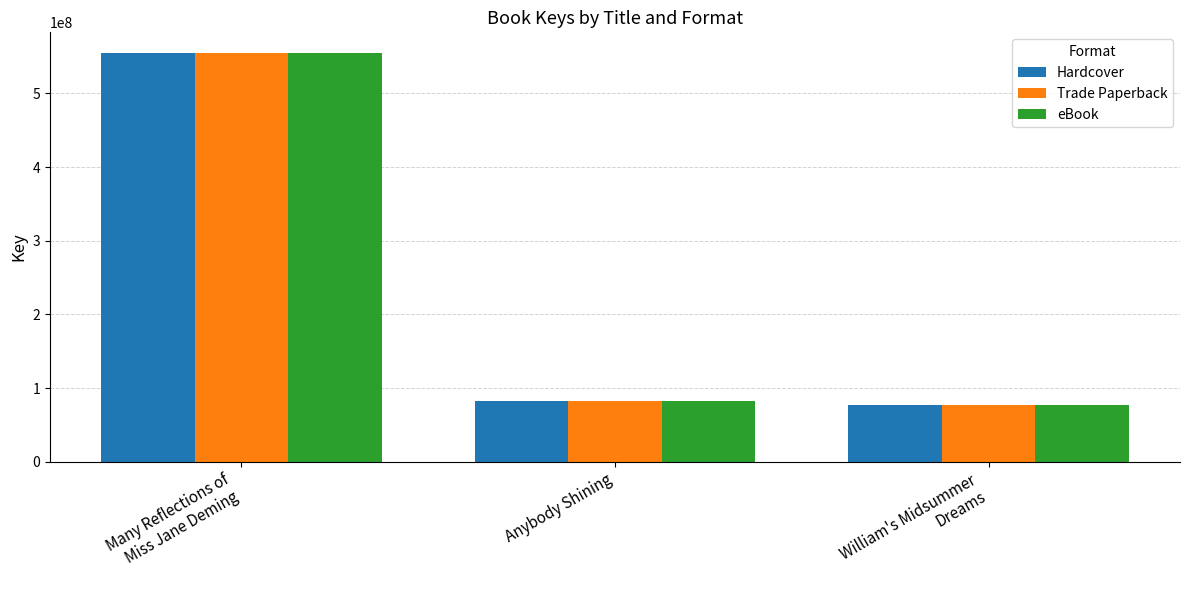

True or false: eBook has a value of 45012640 at William's Midsummer
Dreams.

False